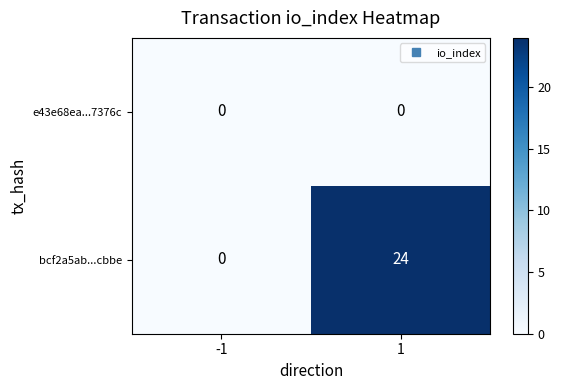

What is the maximum value shown in the chart?

24